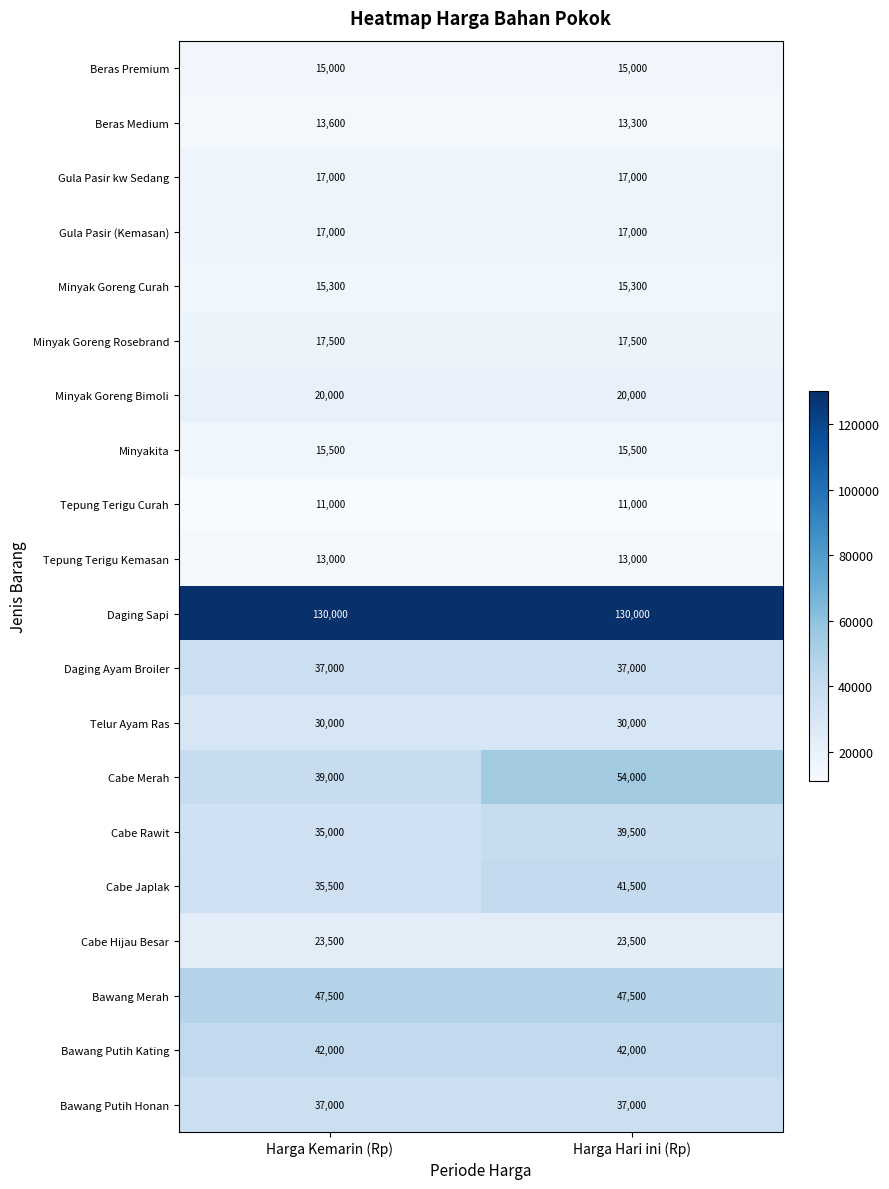

What is the approximate value of Cabe Merah at Harga Hari ini (Rp), to the nearest 10?

54000